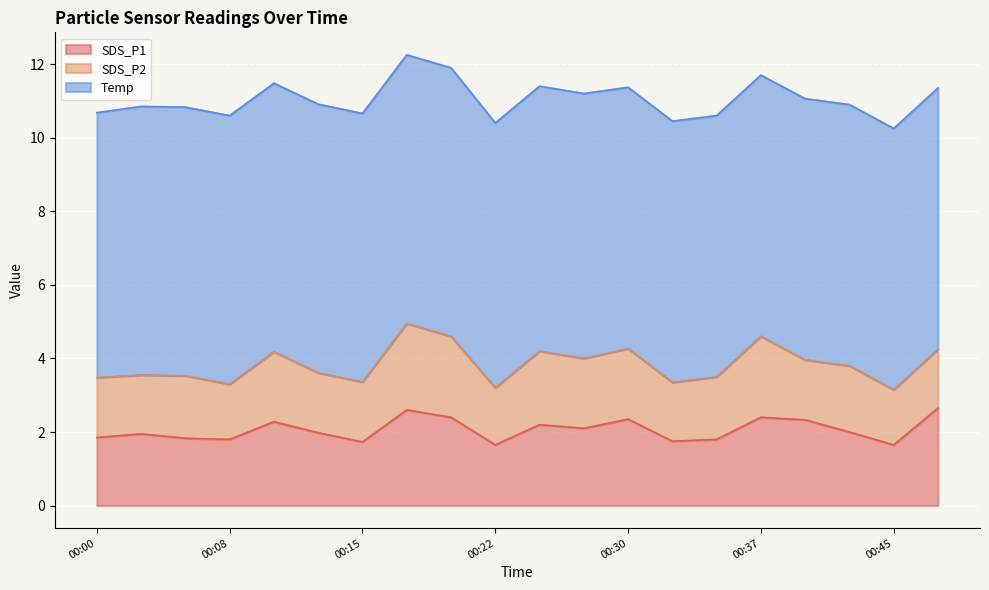

True or false: Temp and SDS_P2 intersect in this chart.

False